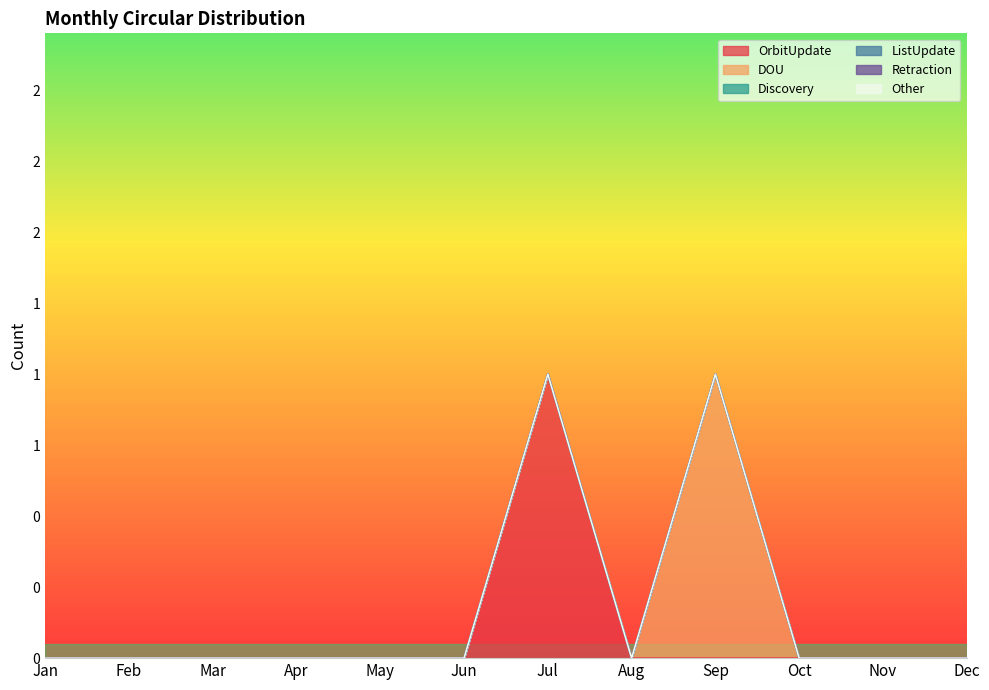

Does the chart display data point markers on the line(s)?

No